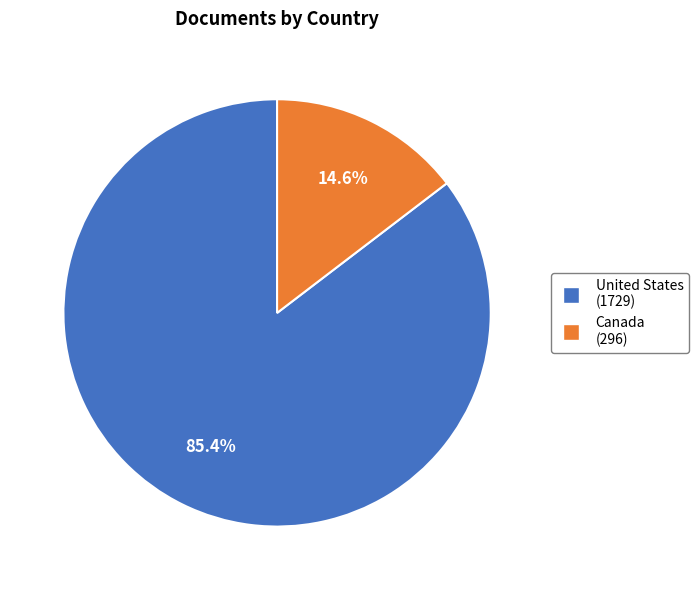

To the nearest percent, what is the combined percentage of Canada and United States?

100%